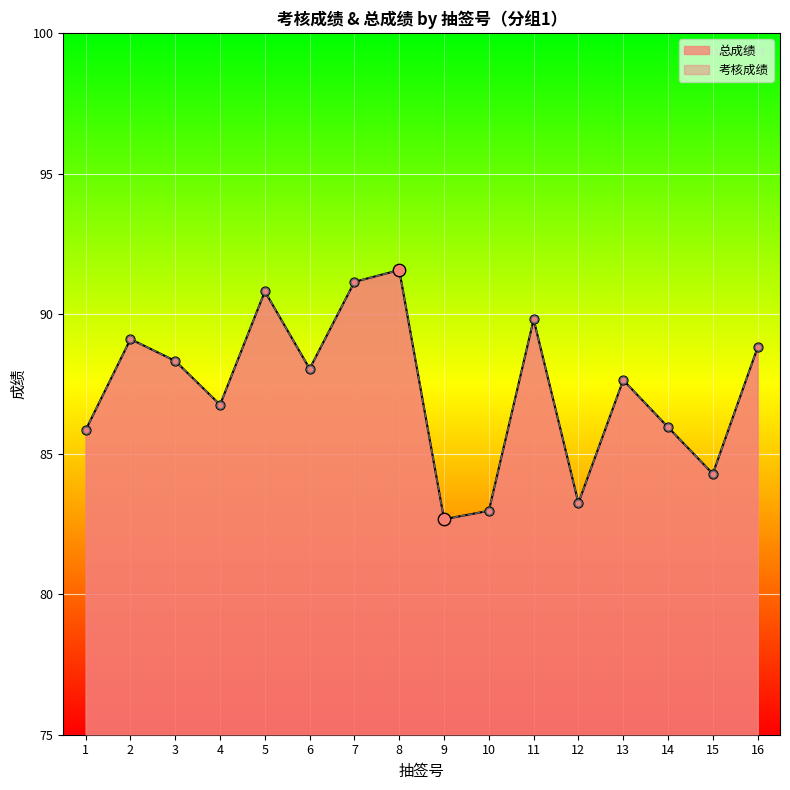

At which category is the sum across all series the highest?

8